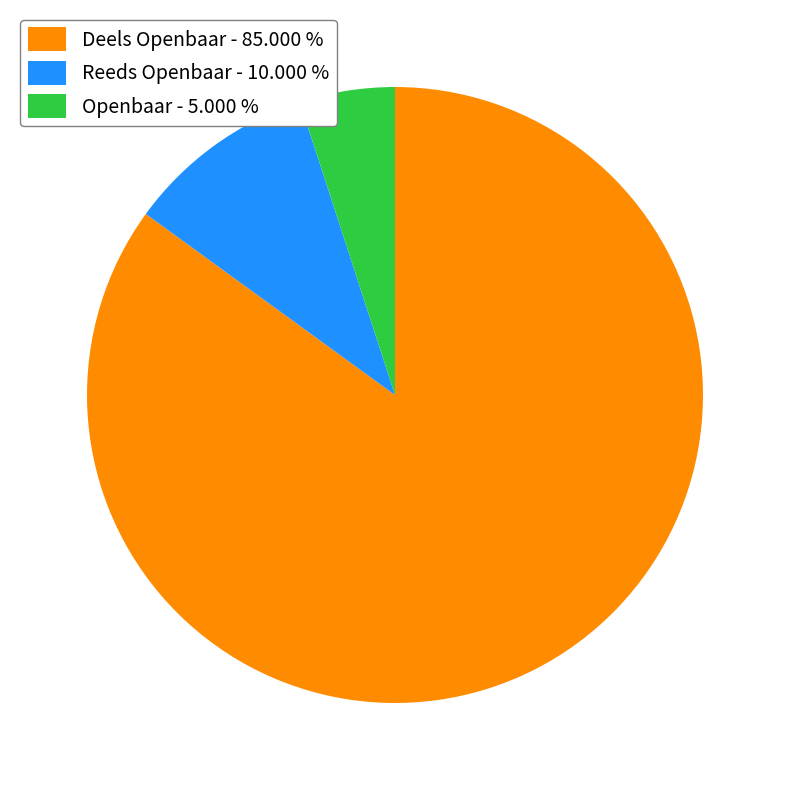

Approximately how many times larger is the value at Reeds Openbaar - 10.000 % compared to Openbaar - 5.000 %?

2.0